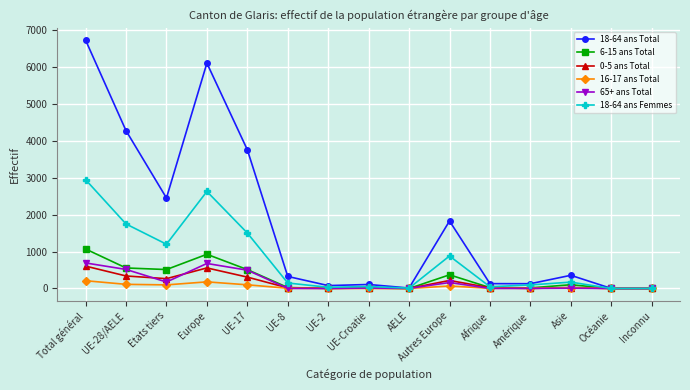

Read the 16-17 ans Total value at Asie.

20